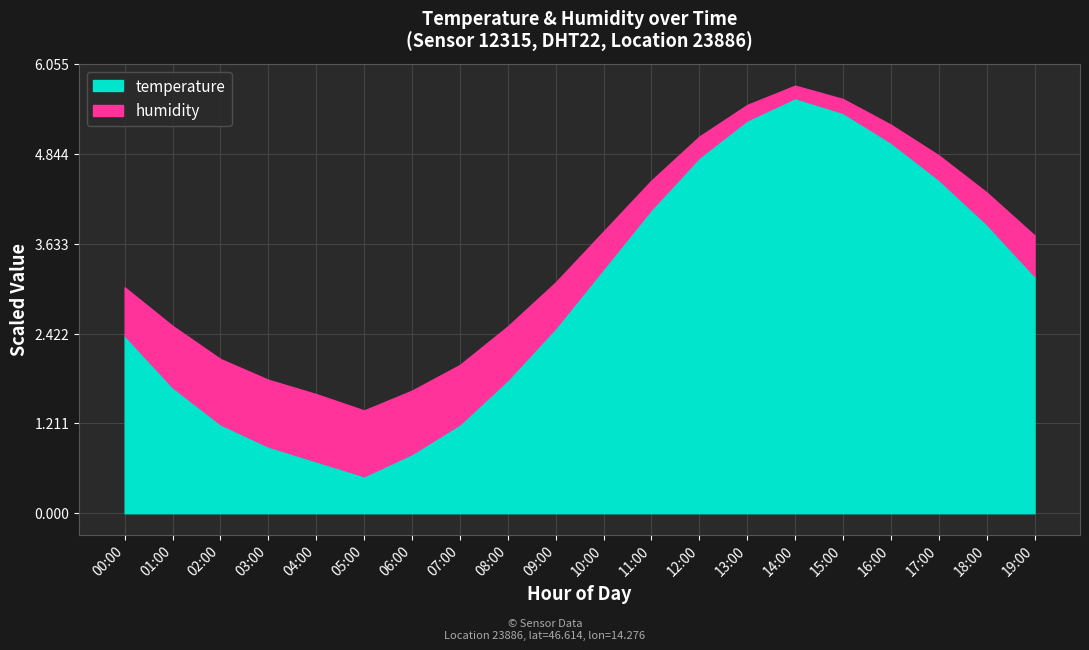

How many lines are shown in the chart?

2